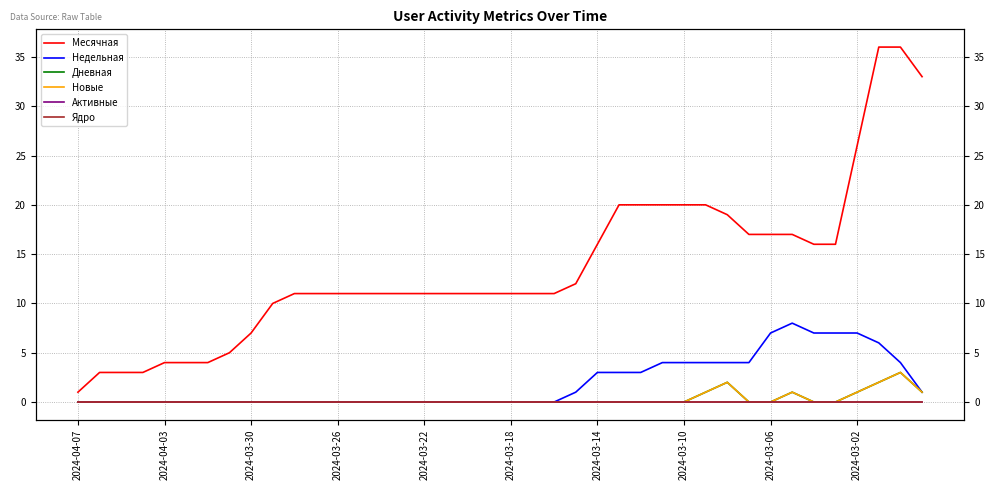

True or false: Месячная and Ядро intersect in this chart.

False